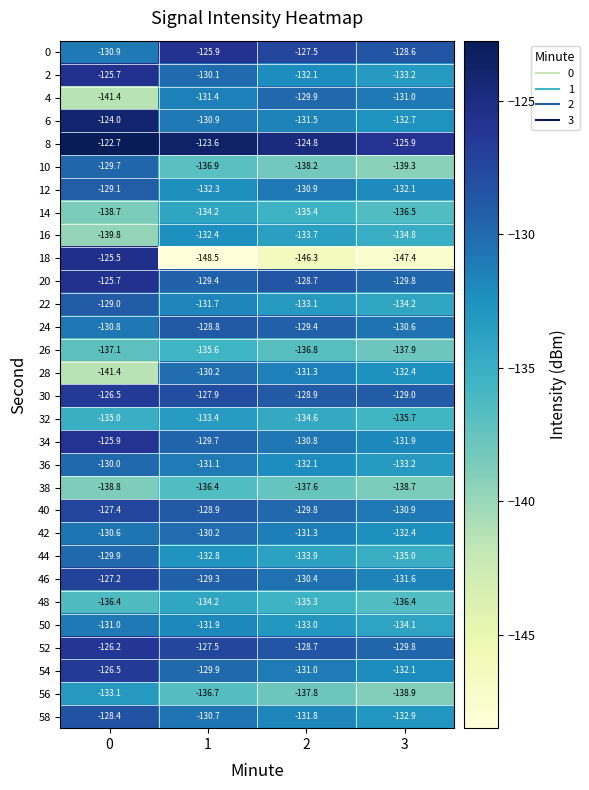

How many 32 values are between -135 and -133?

3